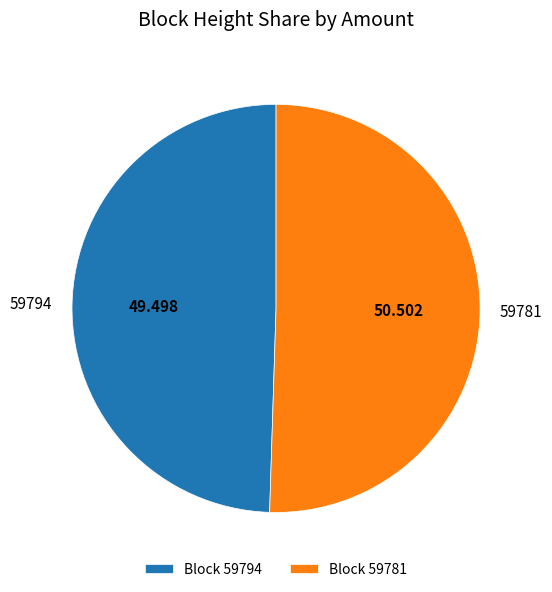

Is the sum of Block 59781 and Block 59794 greater than half?

Yes